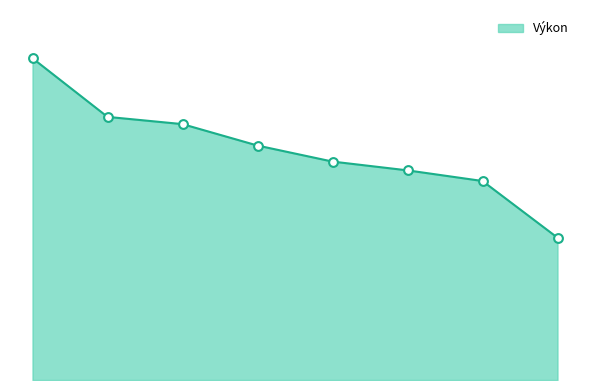

Does the chart have visible grid lines?

No